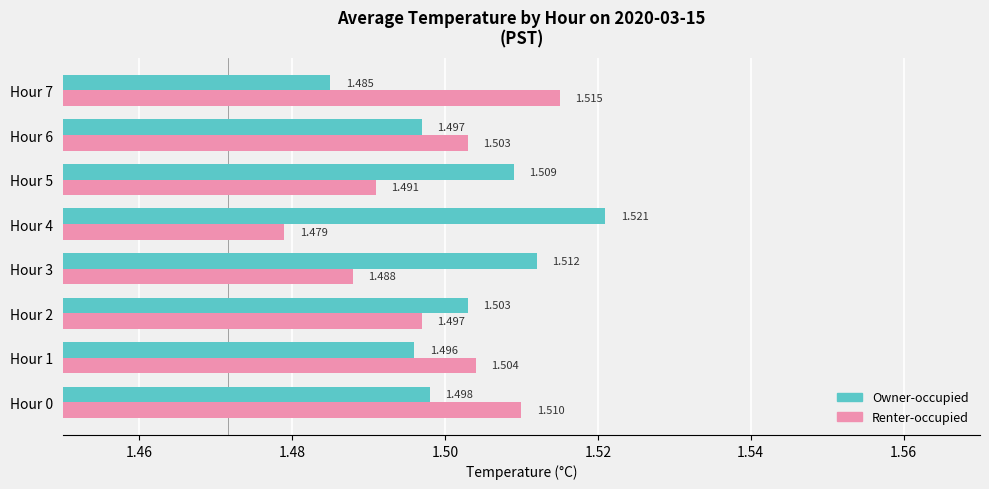

Which series has the largest total across all categories?

Owner-occupied